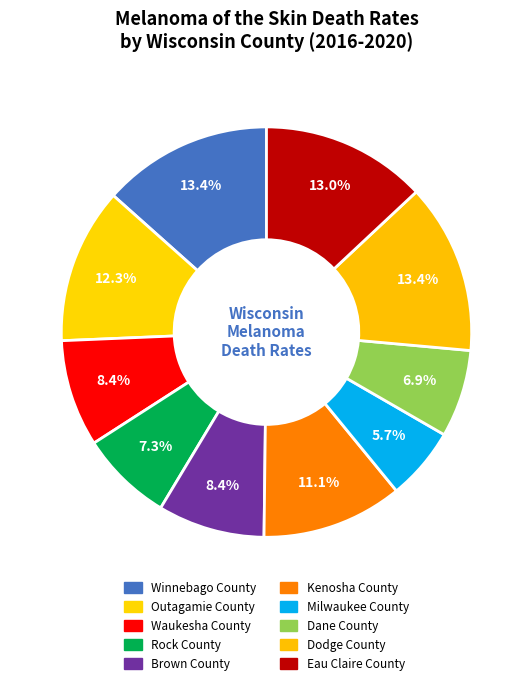

The Waukesha County slice represents 8% of the pie. True or false?

True